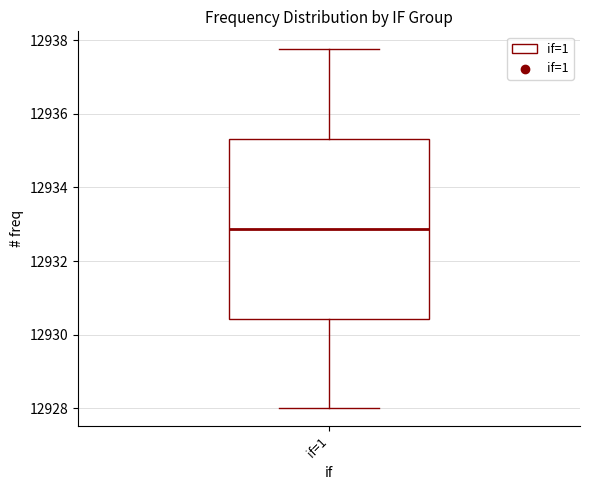

Transcribe this box plot: give where the median line is, the range the box spans, and where the two whiskers end, as read against the y-axis. The values are not printed on the chart, so give them approximately, as read against the axis.

median 12932.8, box 12930.4 to 12935.4, whiskers 12928.0 to 12937.8